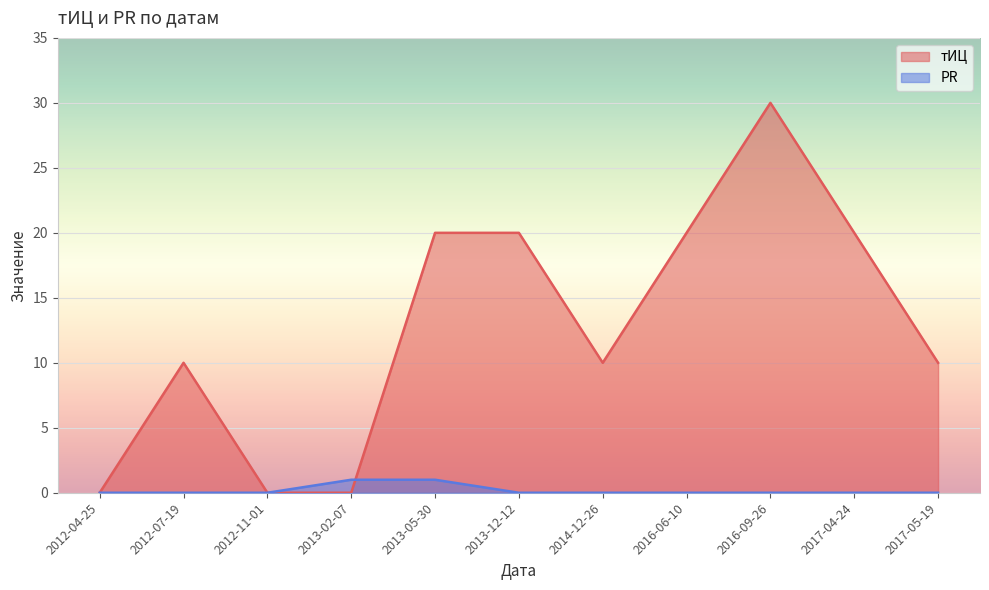

List the series in order of their peak value, lowest first.

PR, тИЦ